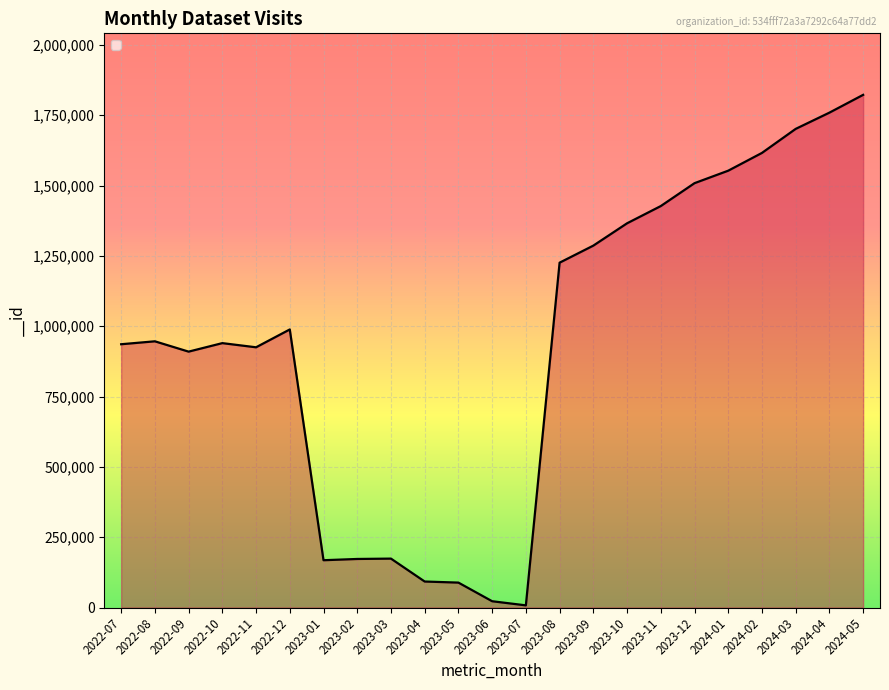

Which label corresponds to the largest value in the chart?

2024-05